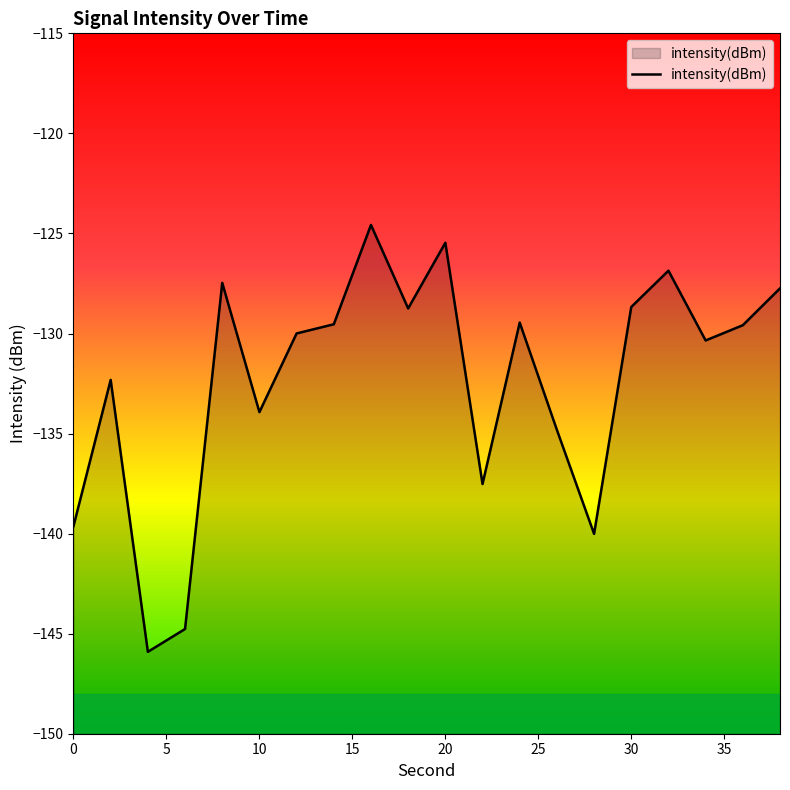

True or false: intensity(dBm) has a value of -125.5 at 20.

True